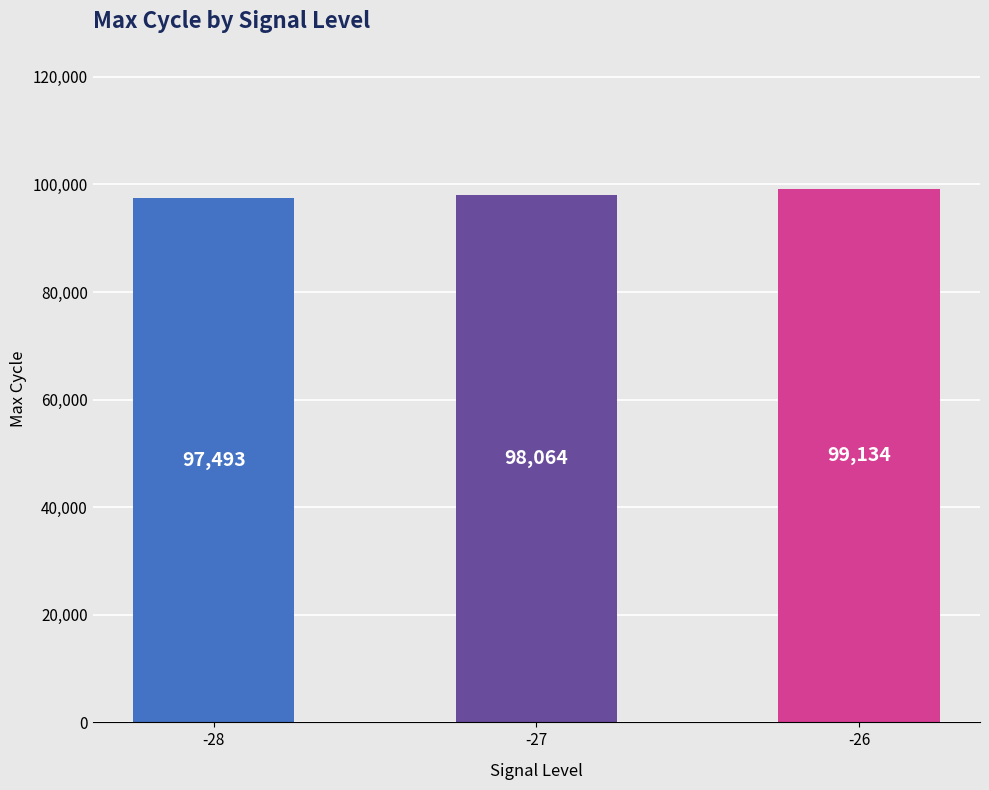

Read the value at -28.

97493.5